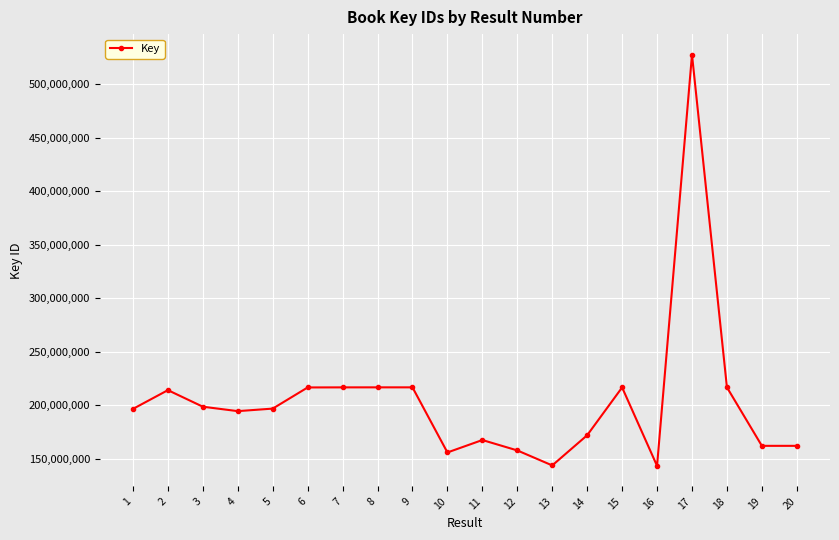

What is the value of the 18th point from the left?

216881454